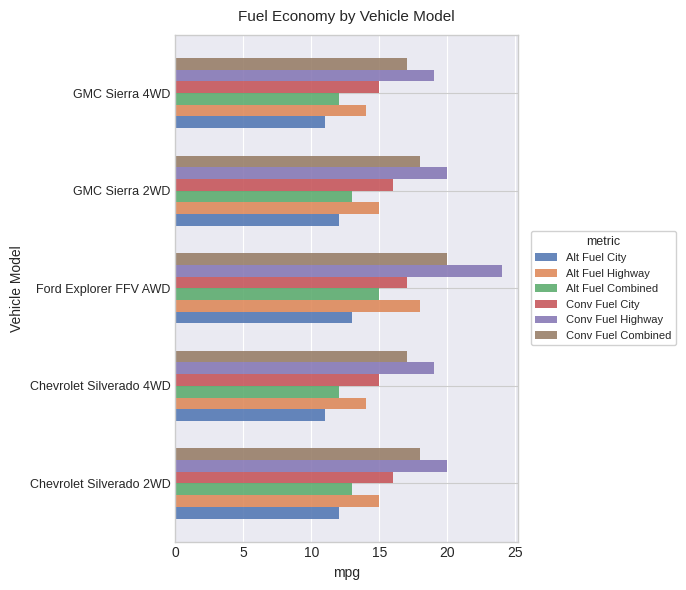

What is the difference between the maximum and minimum values in the Alt Fuel City series?

2